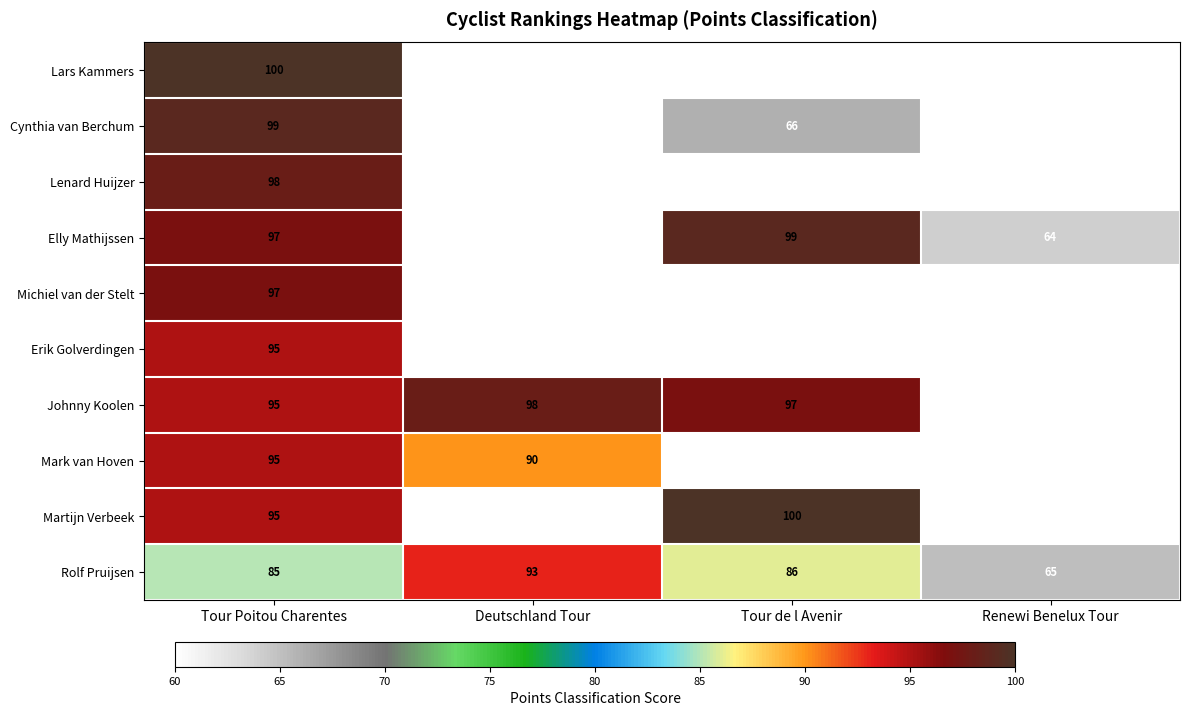

How many distinct data groups are displayed?

10